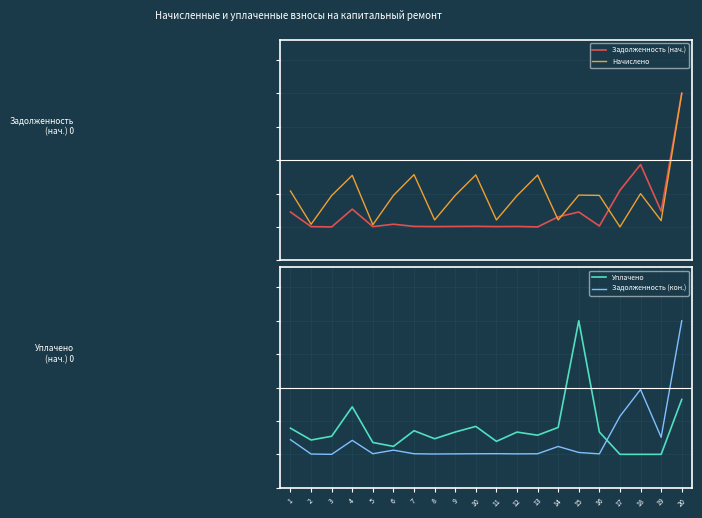

How many series are shown in this chart?

4